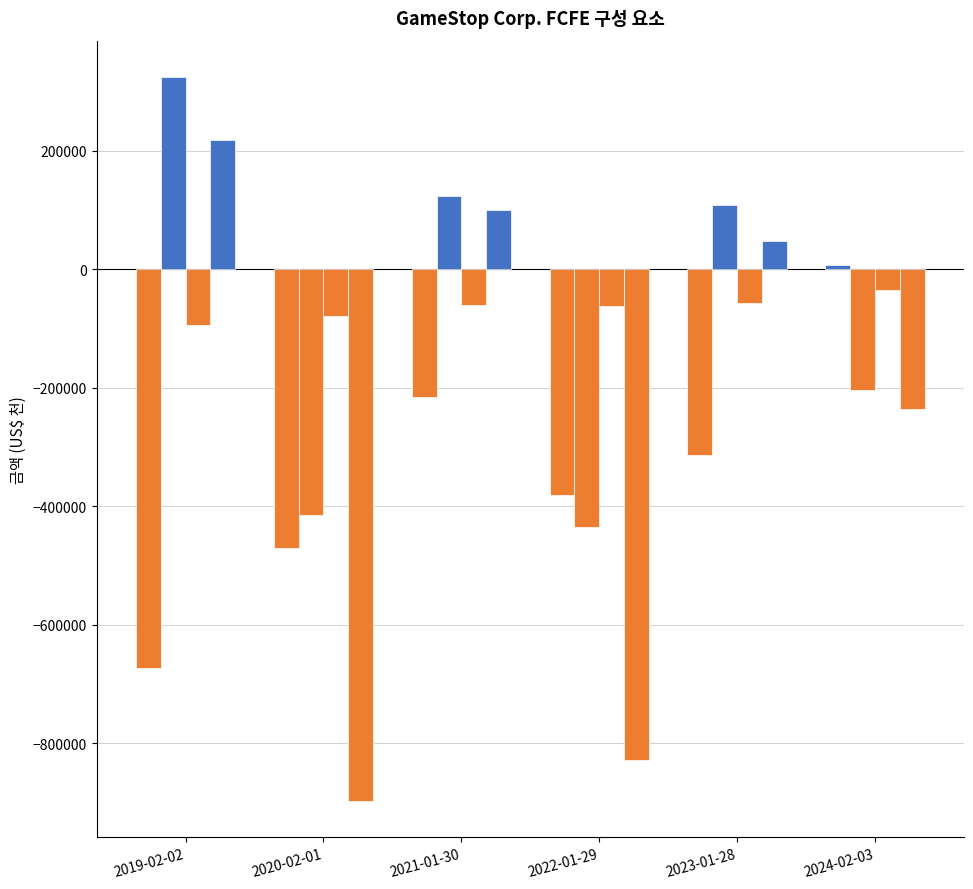

Which category has the highest value across all series?

2019-02-02